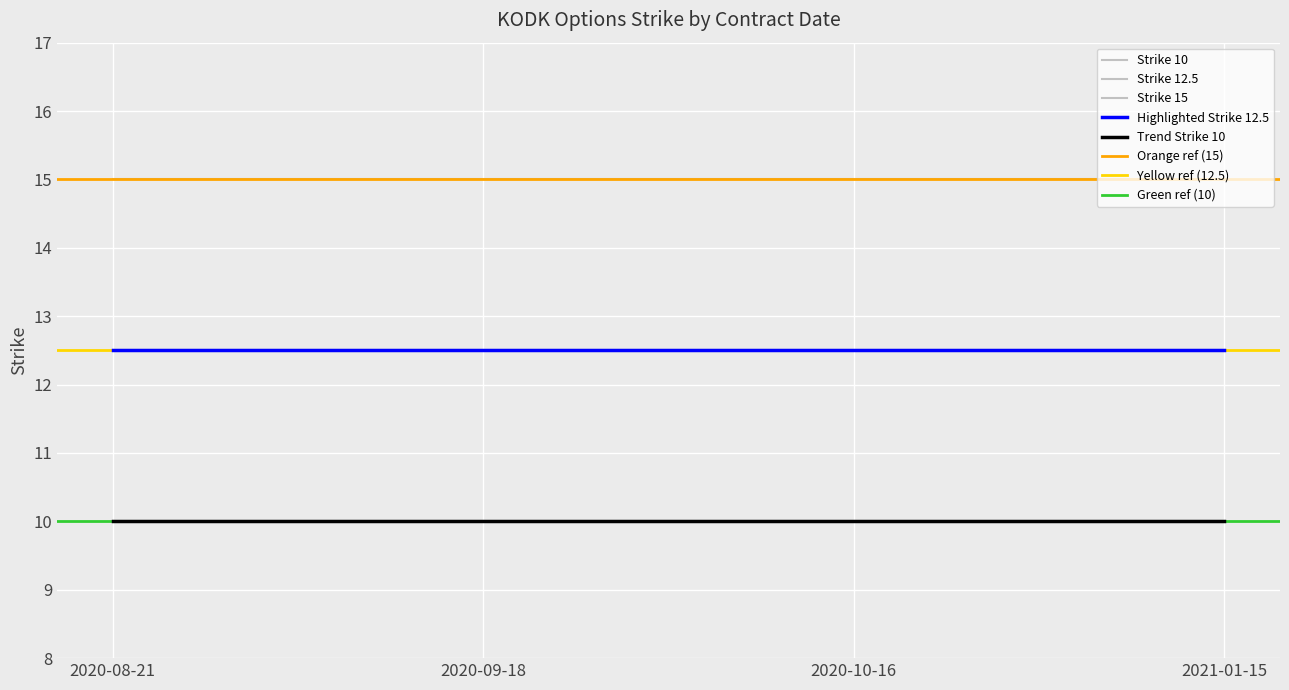

True or false: Strike 12.5 and Strike 15 intersect in this chart.

False